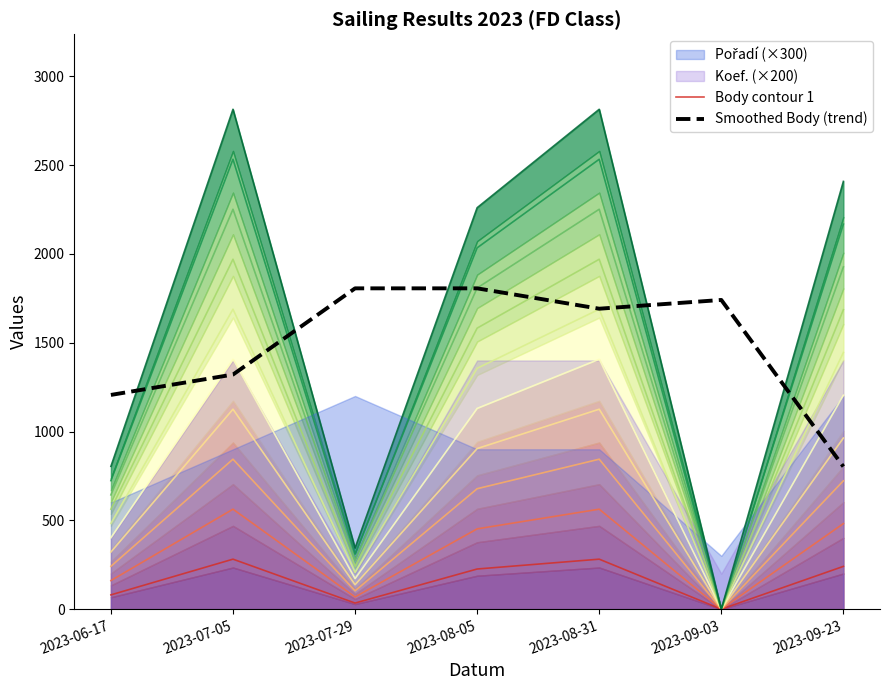

What is the sum of the Body contour 1 values at 2023-06-17 and 2023-09-03?

80.4